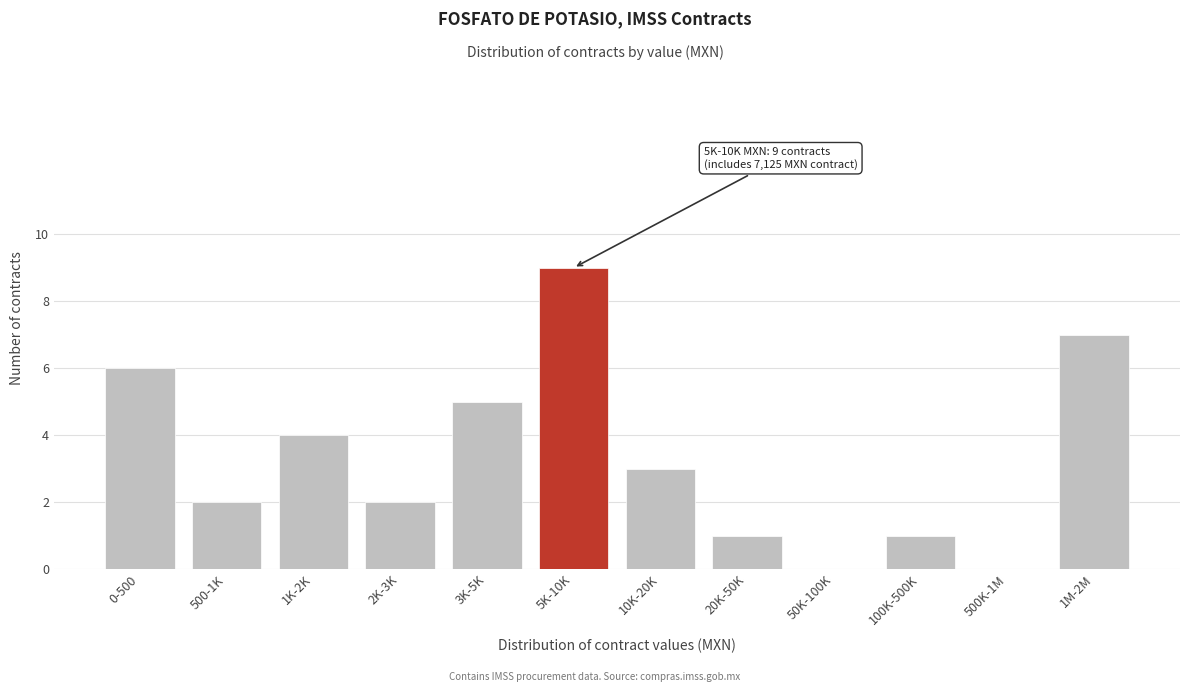

Reading left to right, extract all data points from this chart.

0-500=6	500-1K=2	1K-2K=4	2K-3K=2	3K-5K=5	5K-10K=9	10K-20K=3	20K-50K=1	50K-100K=0	100K-500K=1	500K-1M=0	1M-2M=7